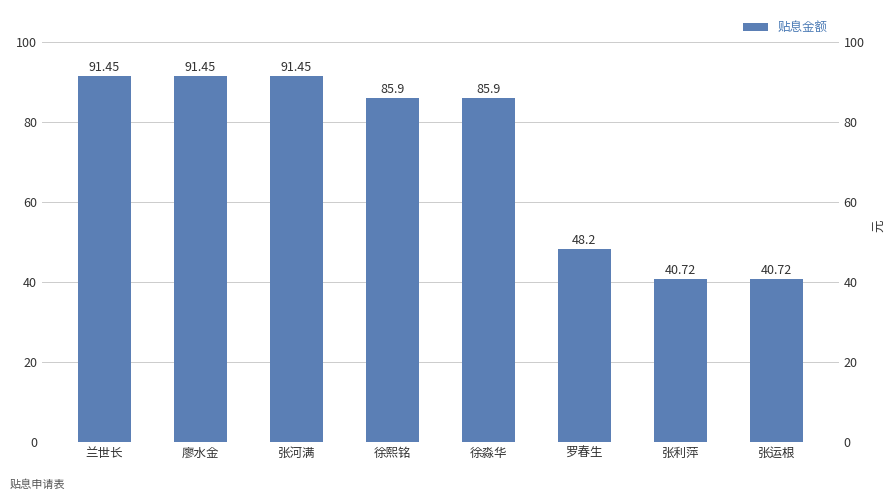

Are the bars grouped side by side (vs. stacked)?

No